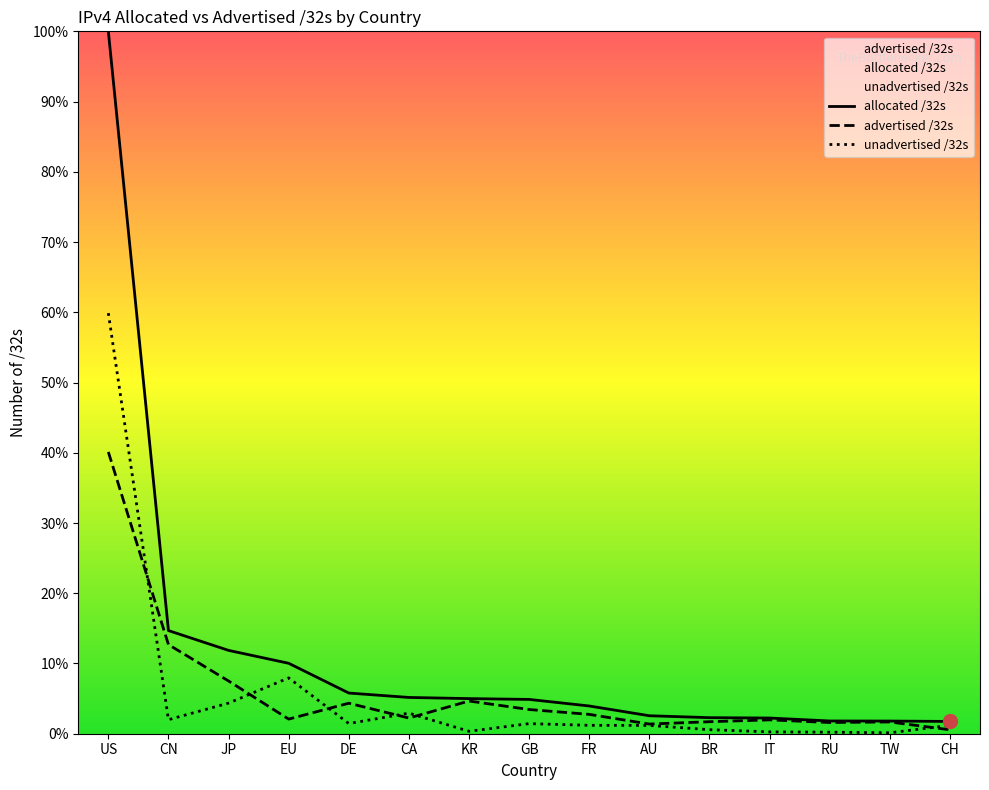

The unadvertised /32s series shows 0.2 at RU. True or false?

True